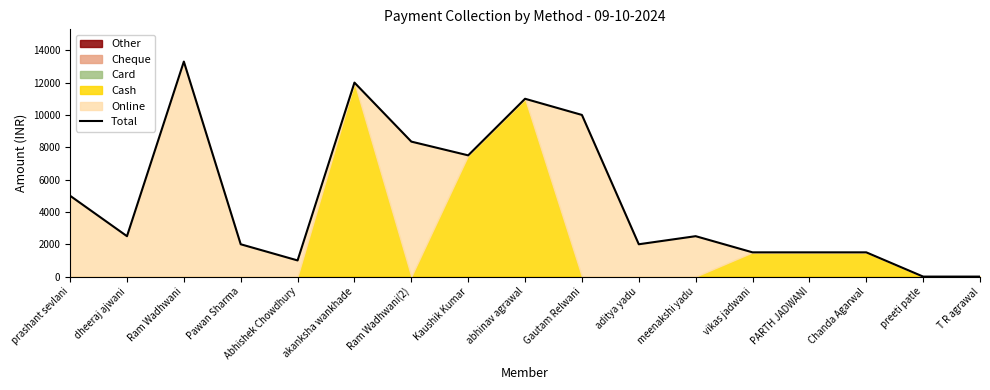

Reading left to right, transcribe all the data shown in this chart.

5000	2500	13300	2000	1000	12000	8350	7500	11000	10000	2000	2500	1500	1500	1500	0	0